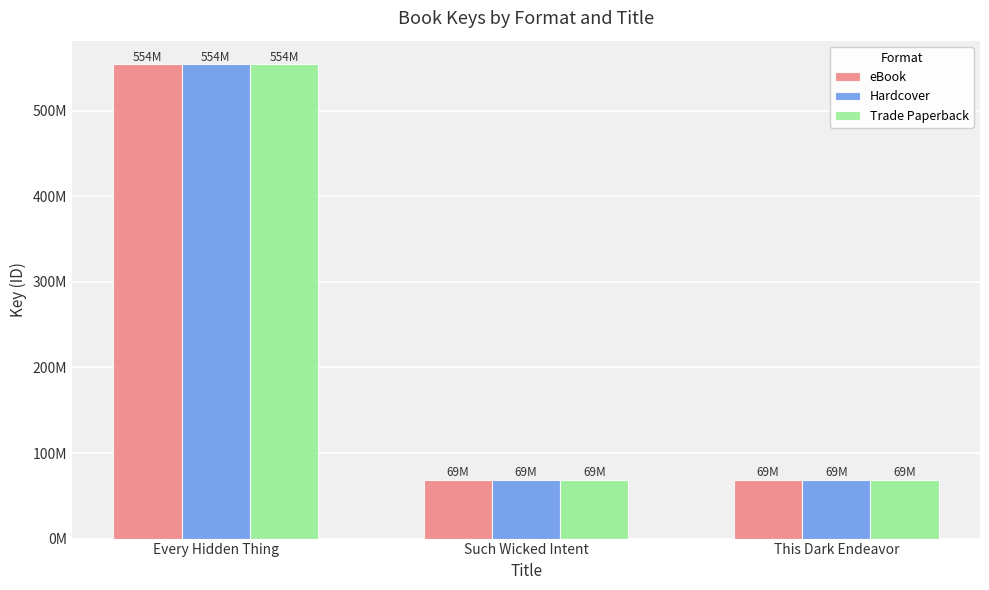

At how many categories does at least one series exceed 200400499?

1